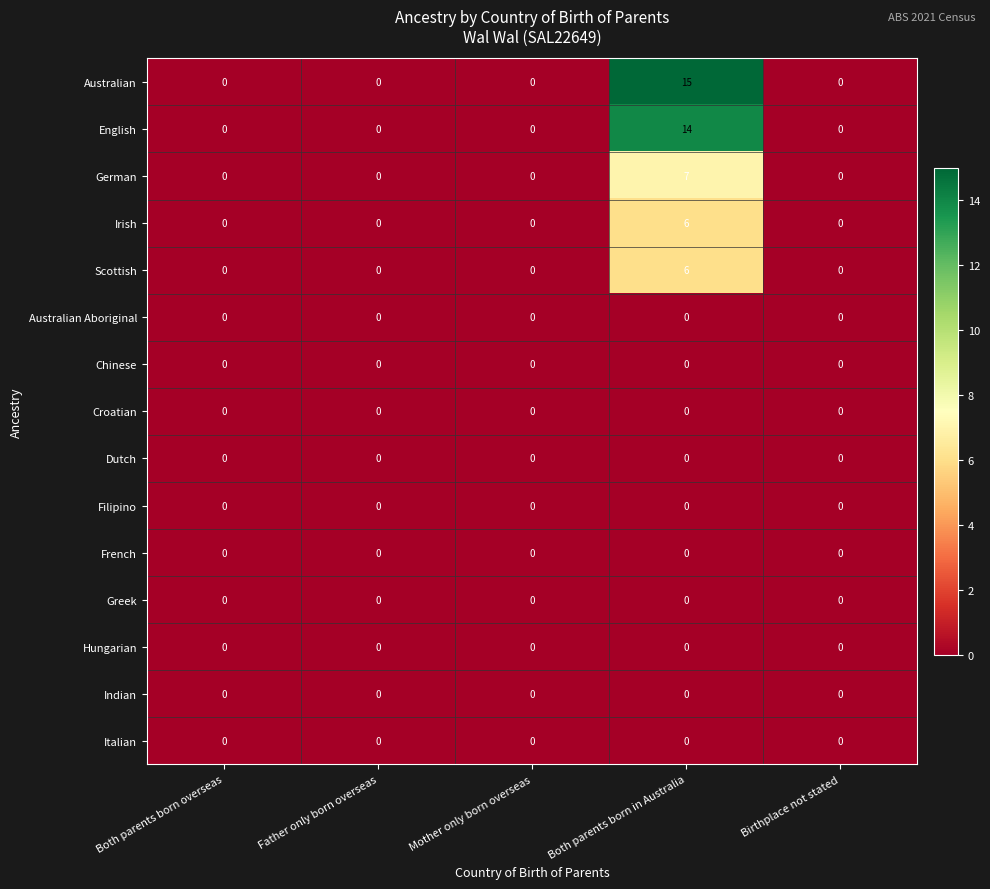

Which series has the widest spread of values?

Australian